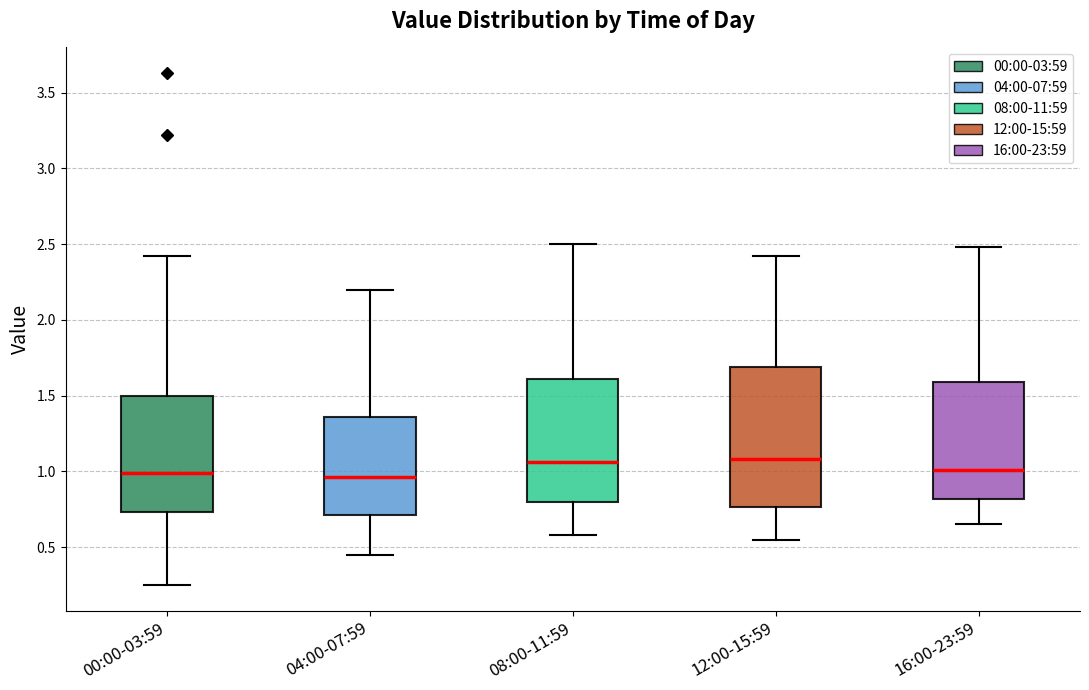

Where does the lower whisker of the box for 16:00-23:59 end on the y-axis? The values are not printed on the chart, so give them approximately, as read against the axis.

0.65